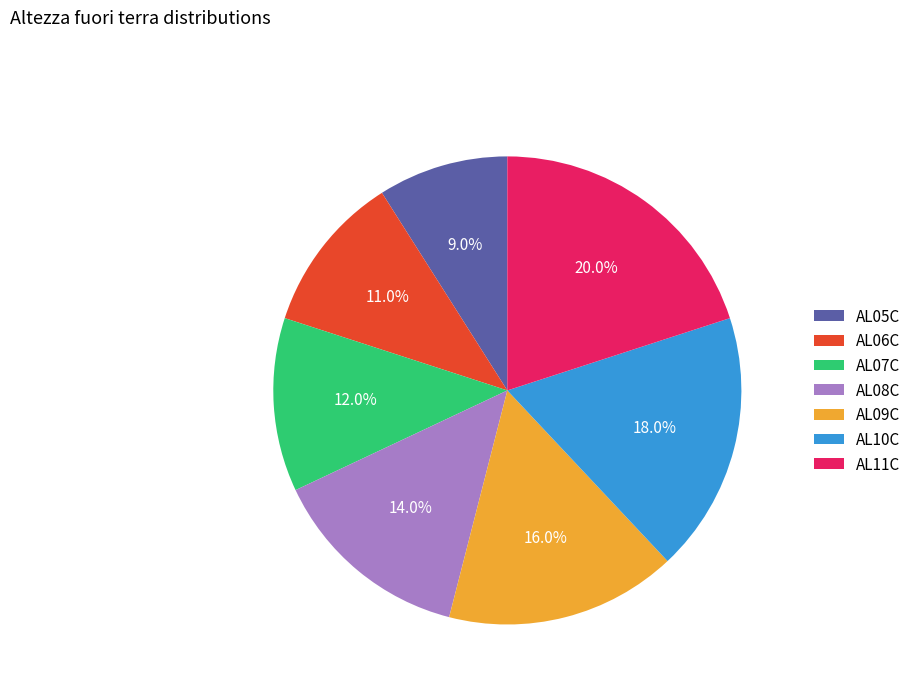

Which slice is the smallest?

AL05C